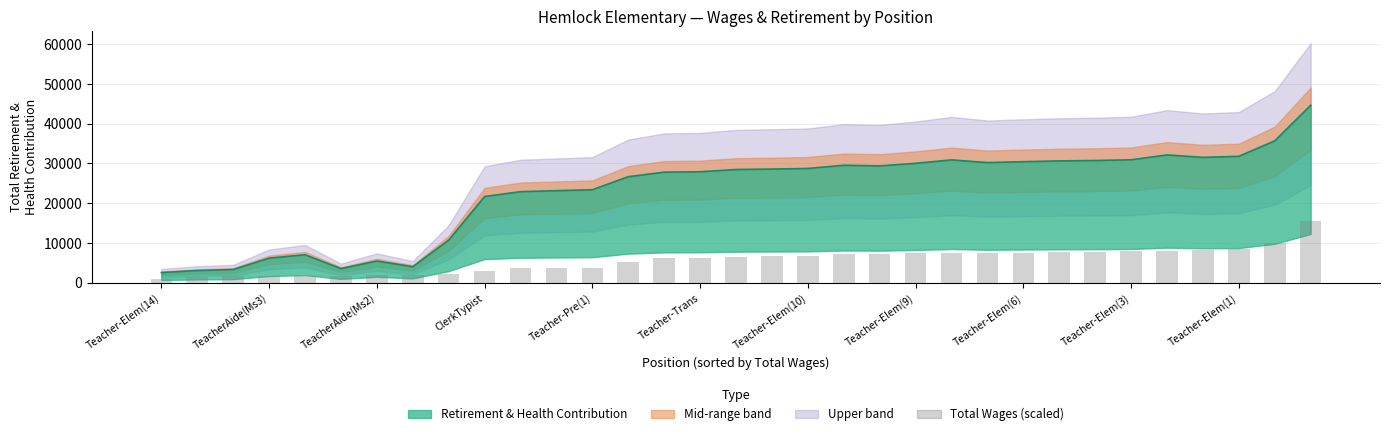

What is the value of the Retirement line bar at the 32nd from the left?

35697.0